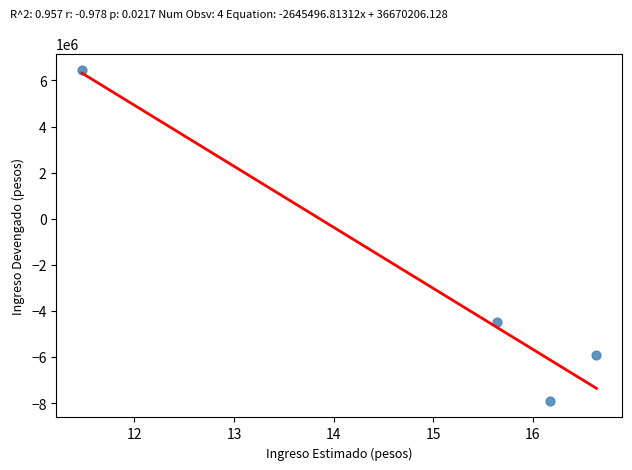

What is the average X value?

15.0